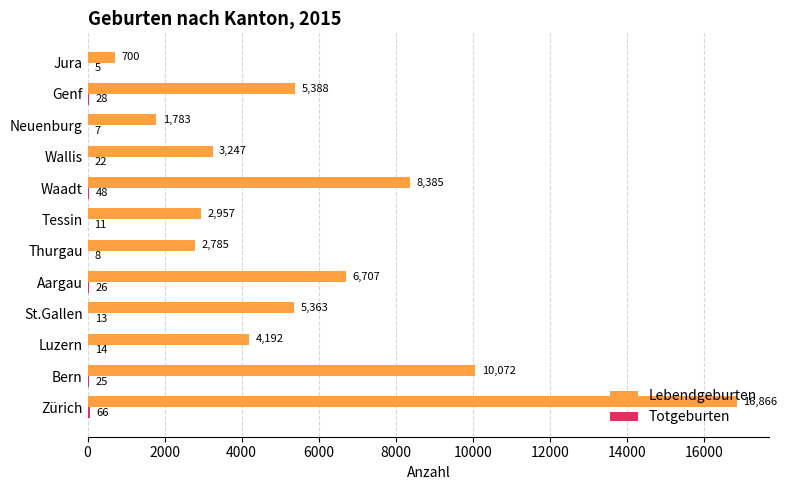

What is the total value across all series at Bern?

10097